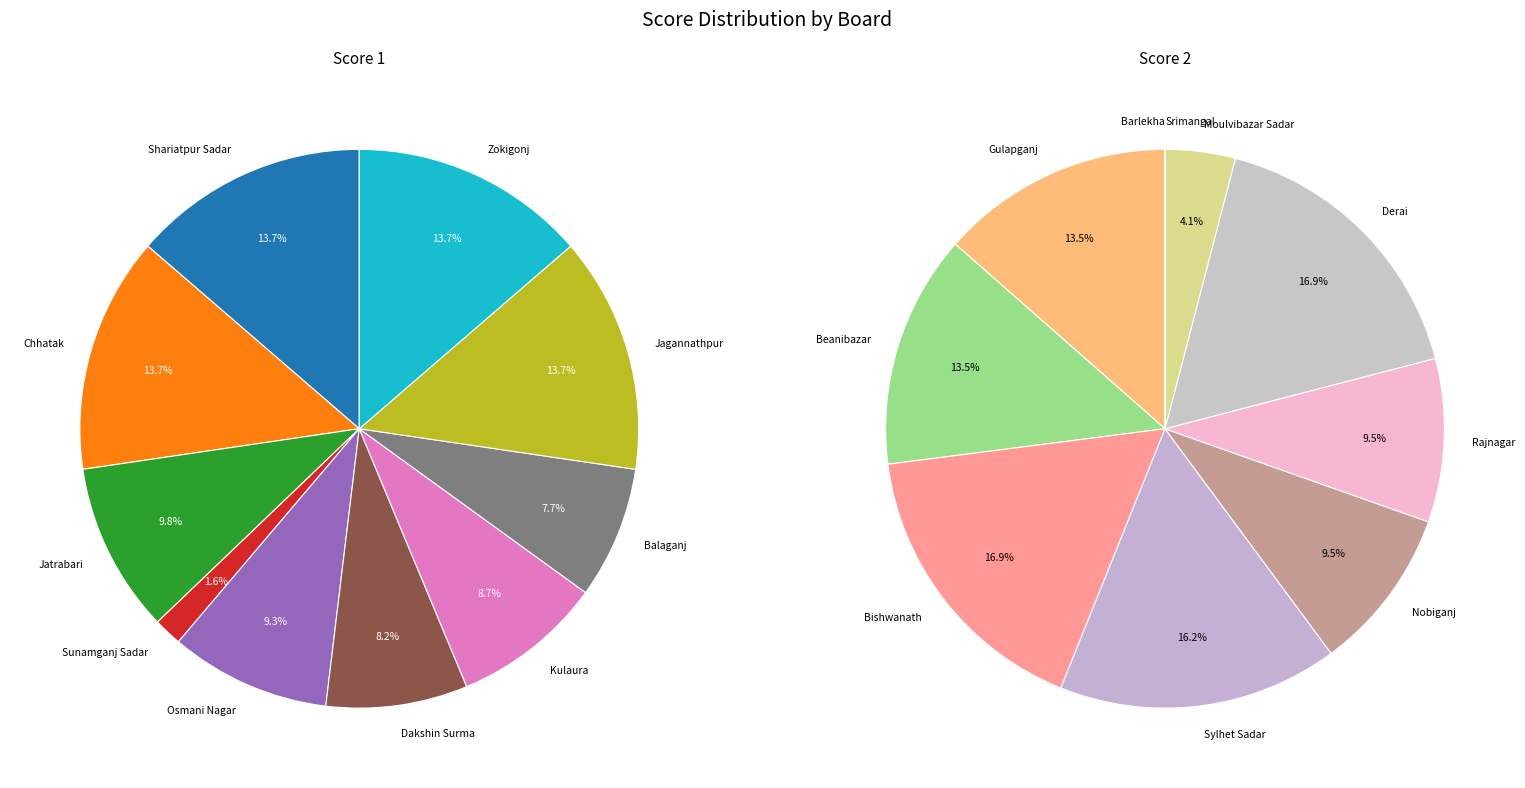

Does Board 4 account for over 50% of the chart?

No